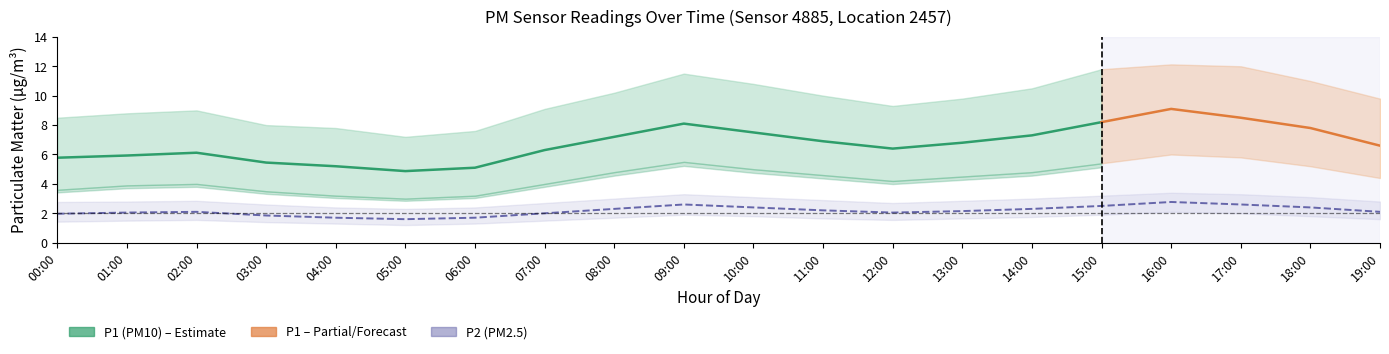

Where is the first local maximum for P1?

02:00